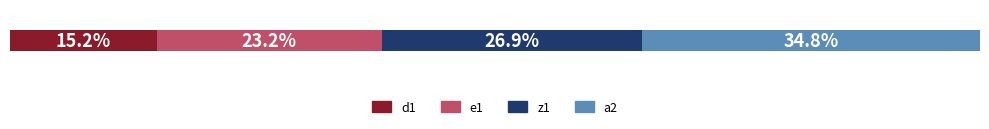

What are all the series names shown in the legend?

d1, e1, z1, a2